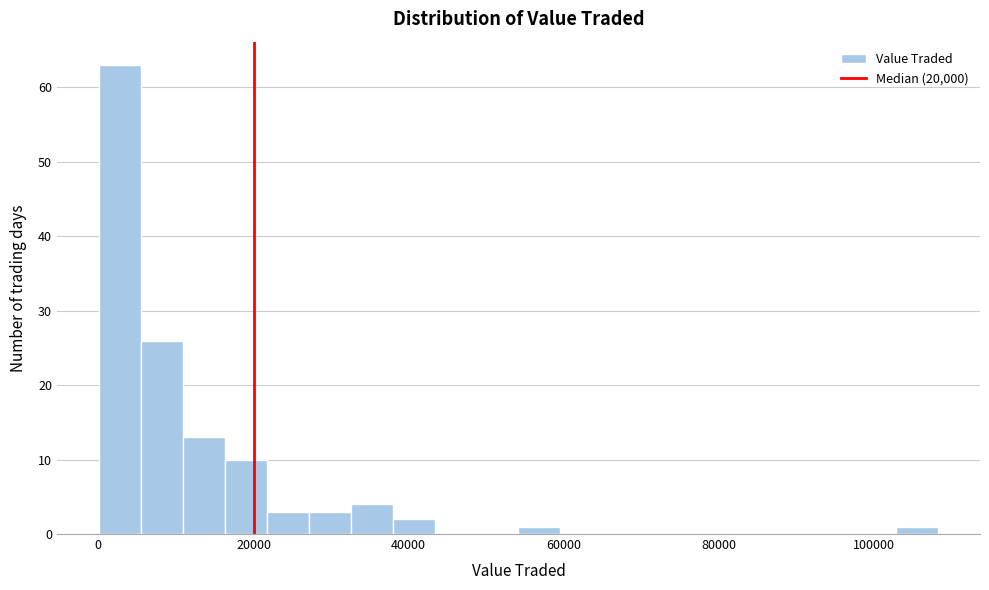

Read against the x-axis, roughly where is the centre of the tallest bar?

2000